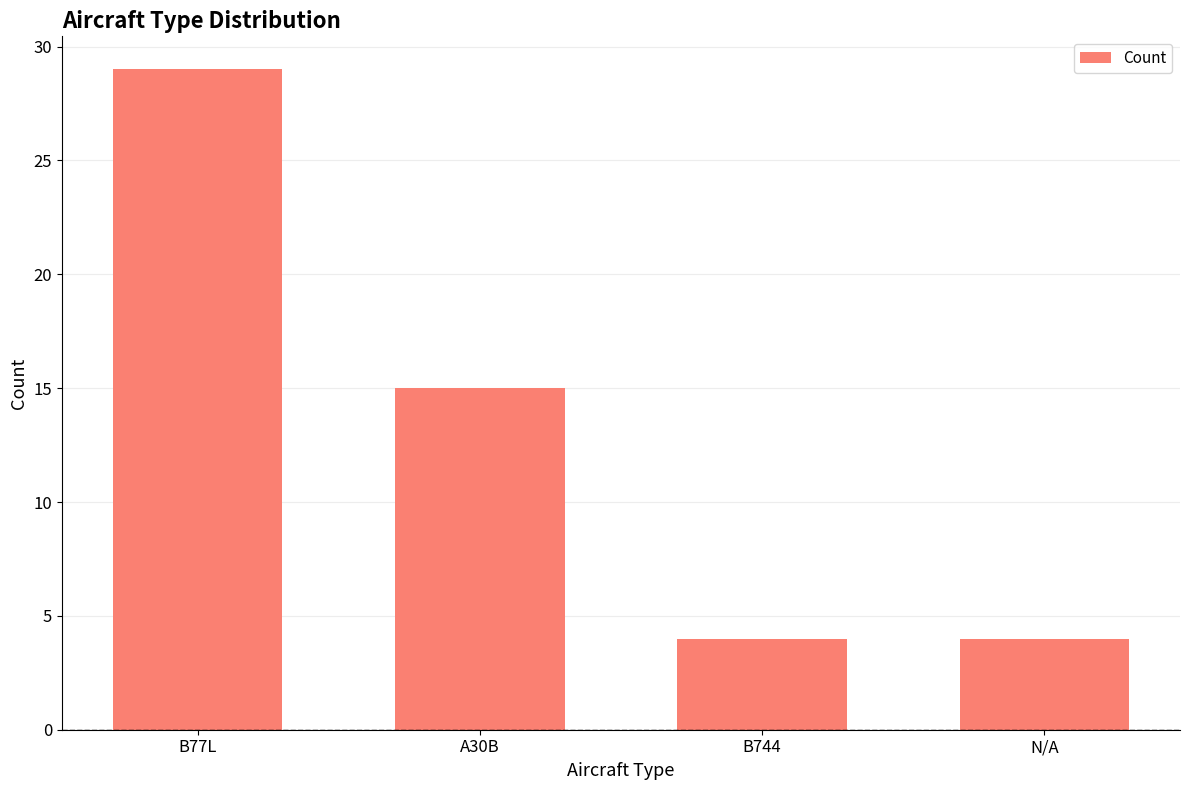

Reading left to right, extract all data points from this chart.

B77L=29	A30B=15	B744=4	N/A=4